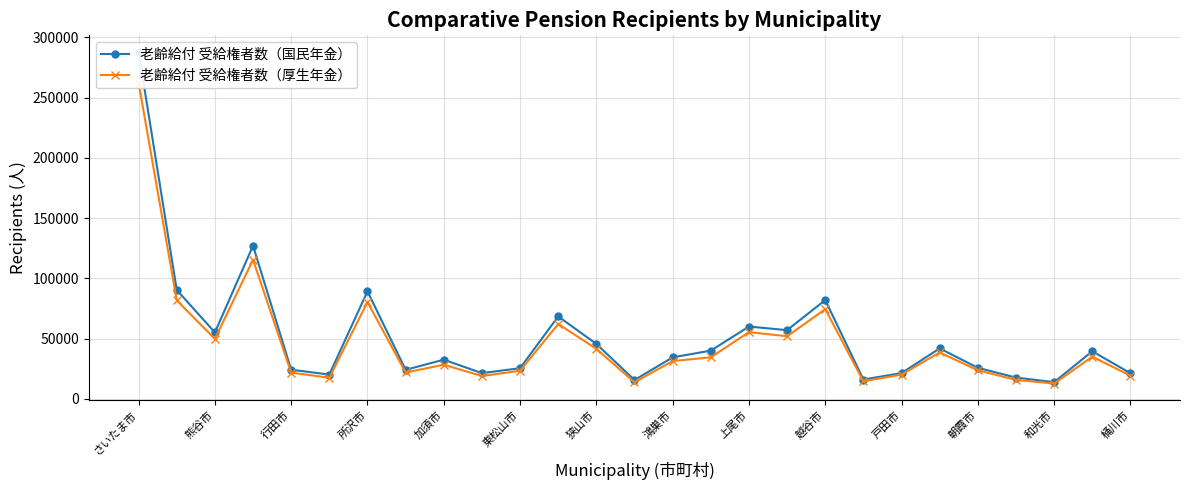

At which category is the sum across all series the highest?

さいたま市